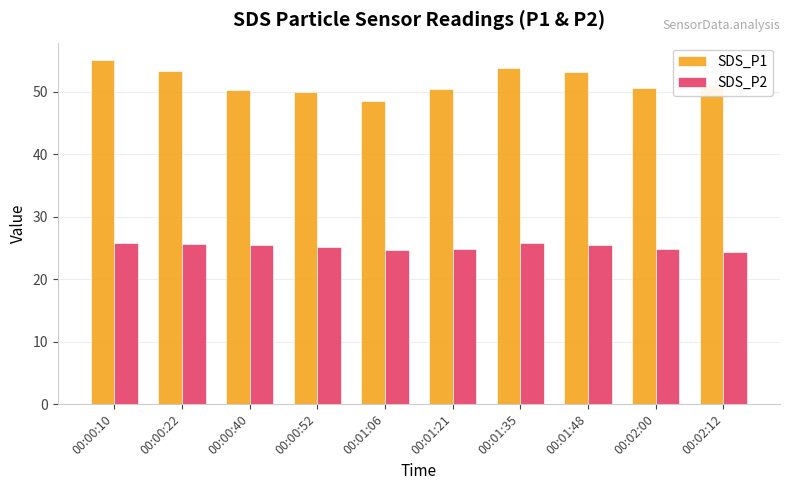

How many distinct data groups are displayed?

2